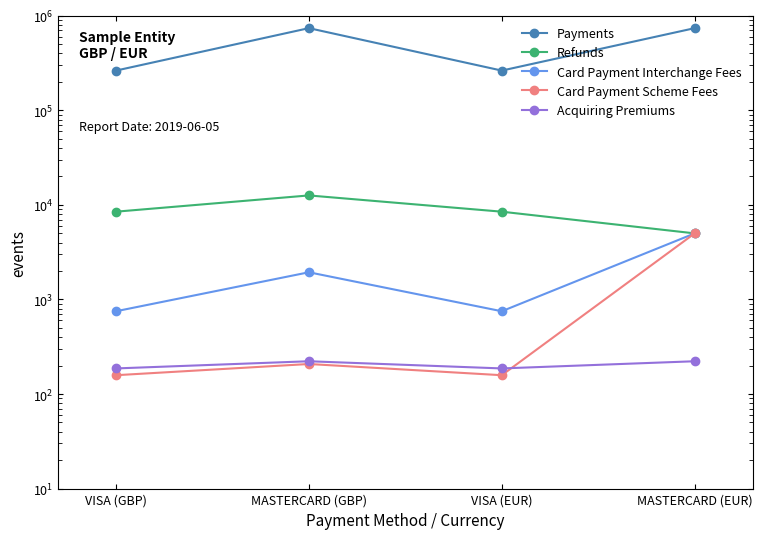

What is the value of the Card Payment Scheme Fees point at the 1st from the left?

158.1